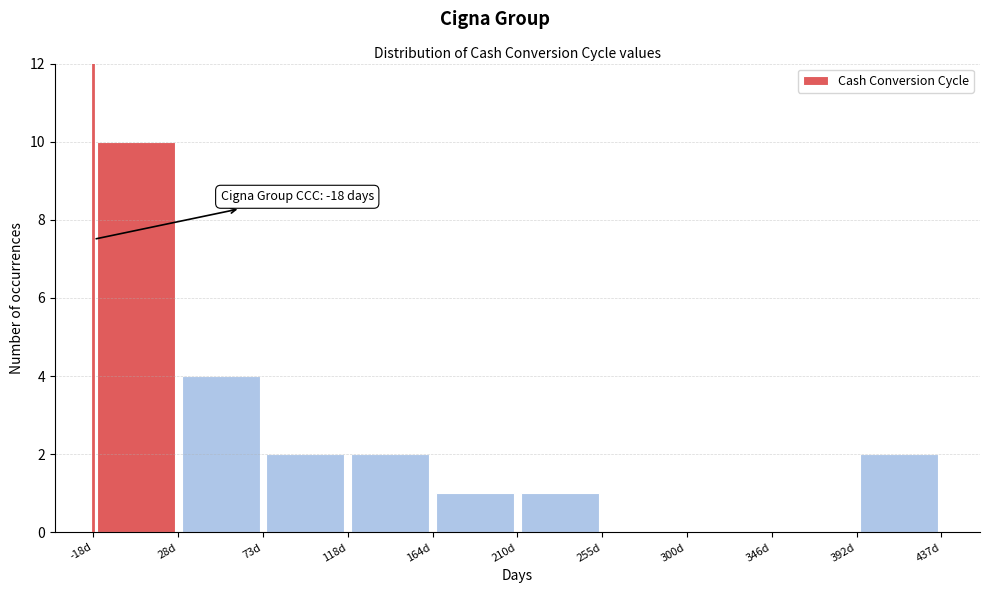

Which range on the x-axis has the tallest bar?

-18.0 to 27.5